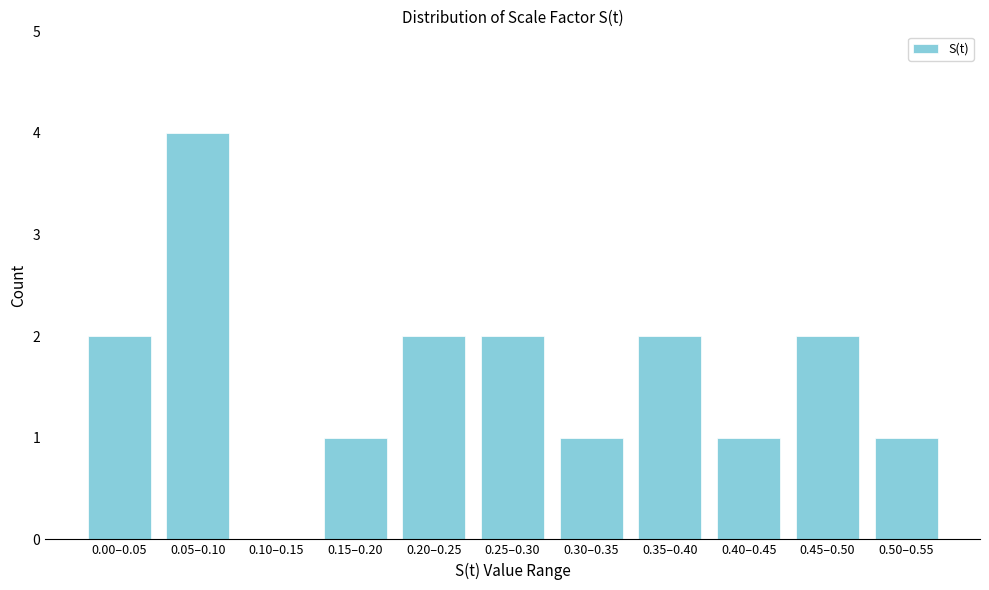

Reading right to left, list all the values displayed in this chart.

0.50–0.55=1	0.45–0.50=2	0.40–0.45=1	0.35–0.40=2	0.30–0.35=1	0.25–0.30=2	0.20–0.25=2	0.15–0.20=1	0.10–0.15=0	0.05–0.10=4	0.00–0.05=2